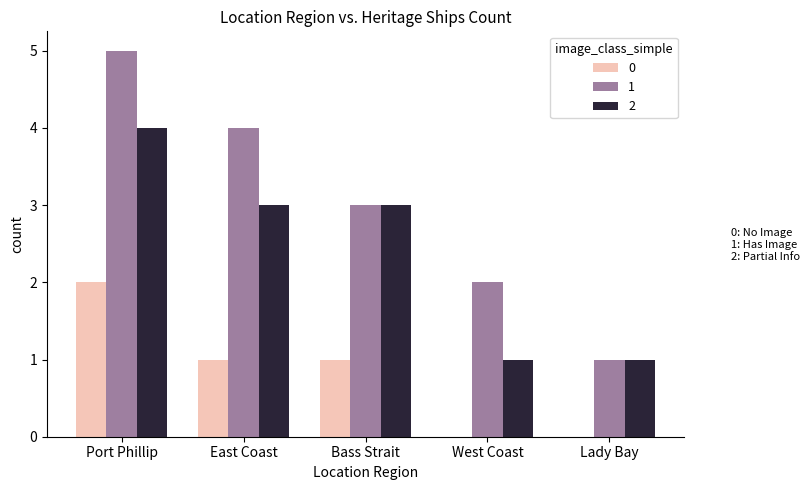

Reading left to right, what are all the values shown in this chart?

0: Port Phillip=2	East Coast=1	Bass Strait=1	West Coast=0	Lady Bay=0
1: Port Phillip=5	East Coast=4	Bass Strait=3	West Coast=2	Lady Bay=1
2: Port Phillip=4	East Coast=3	Bass Strait=3	West Coast=1	Lady Bay=1